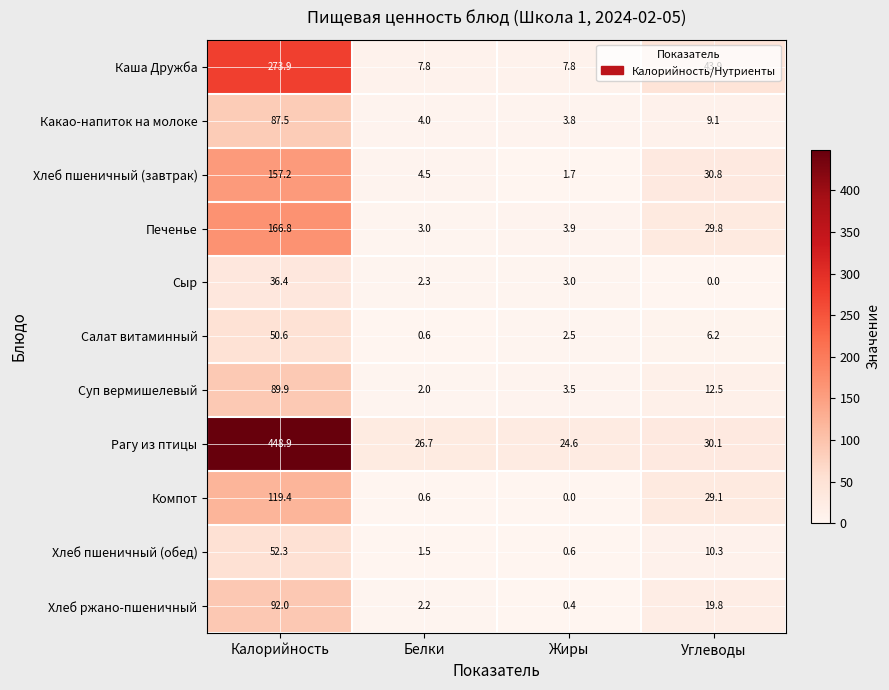

Rank the series at Углеводы from highest to lowest value.

Каша Дружба, Хлеб пшеничный (завтрак), Рагу из птицы, Печенье, Компот, Хлеб ржано-пшеничный, Суп вермишелевый, Хлеб пшеничный (обед), Какао-напиток на молоке, Салат витаминный, Сыр